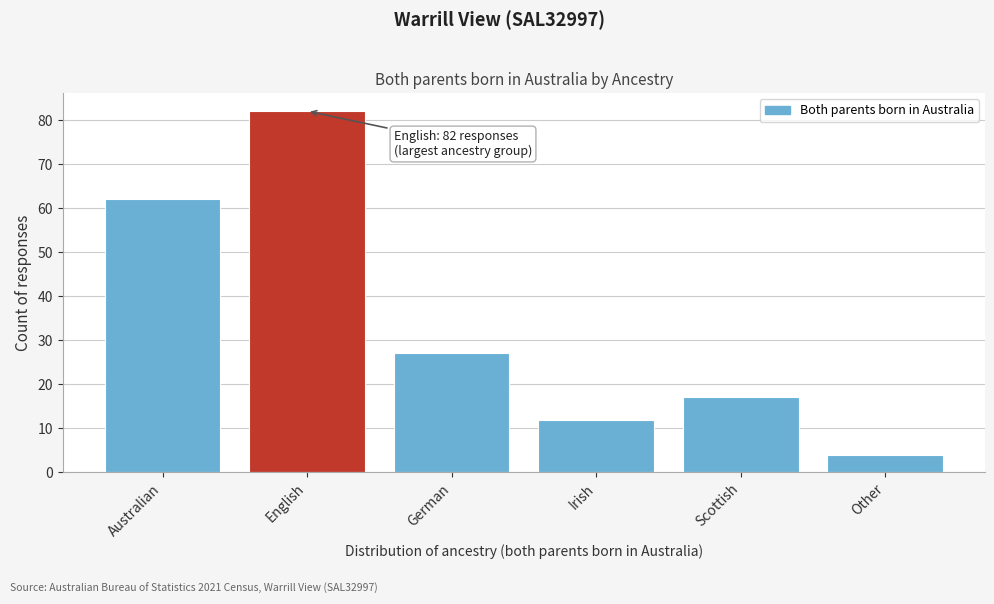

Reading right to left, what are all the values shown in this chart?

4	17	12	27	82	62